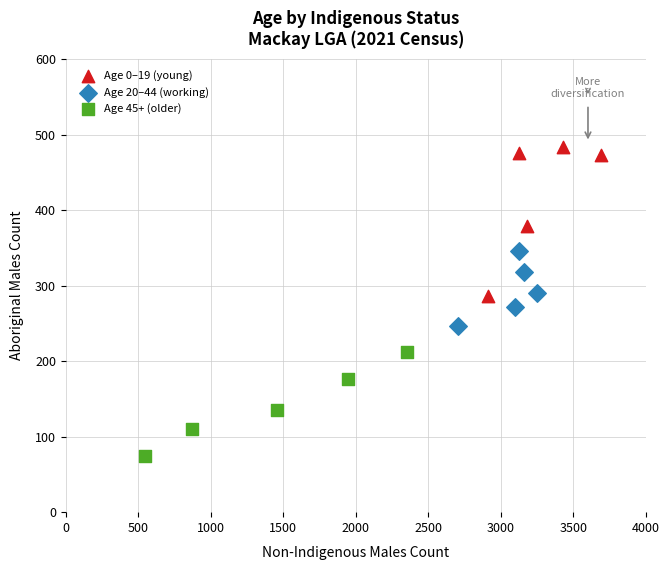

Which series reaches the minimum Y coordinate?

Age 45+ (older)